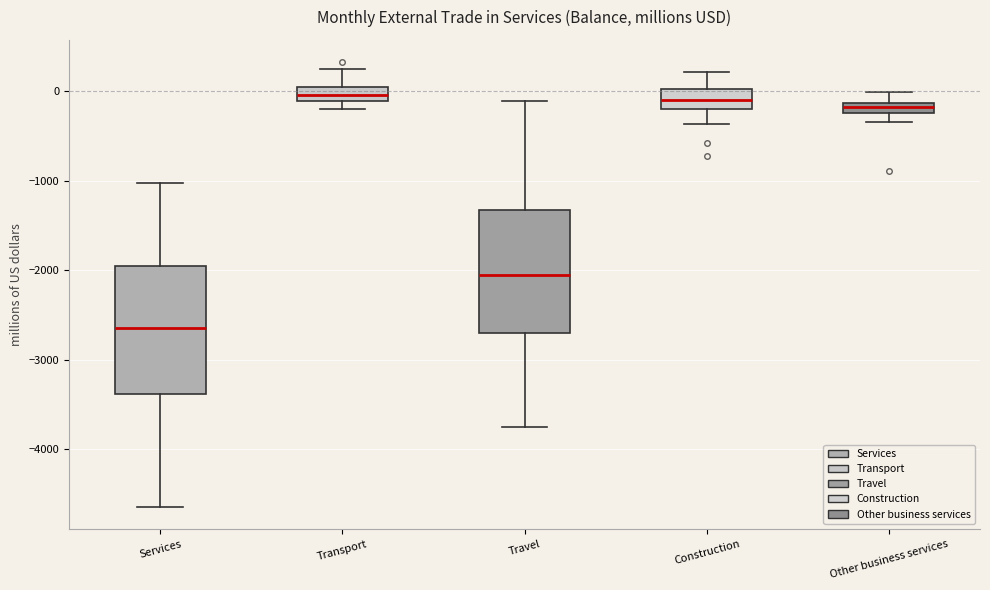

Which box has the lowest median line?

Services